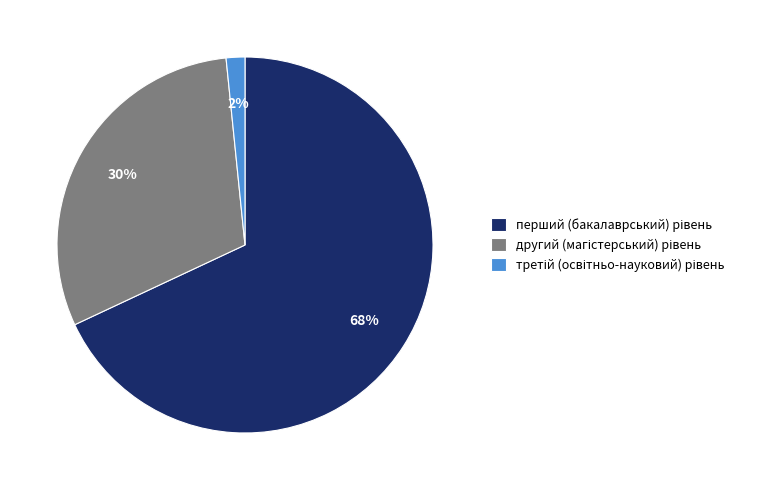

Does any single category account for the majority?

Yes